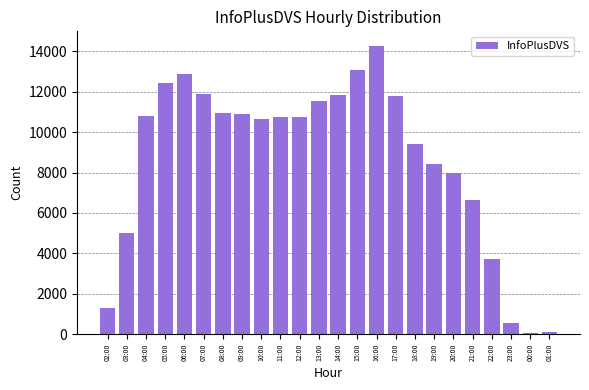

The chart shows a value of 10730 at 12:00. True or false?

True